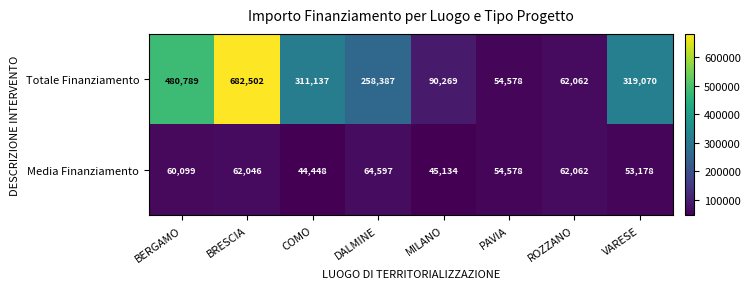

What is the average value of the Media Finanziamento series?

55768